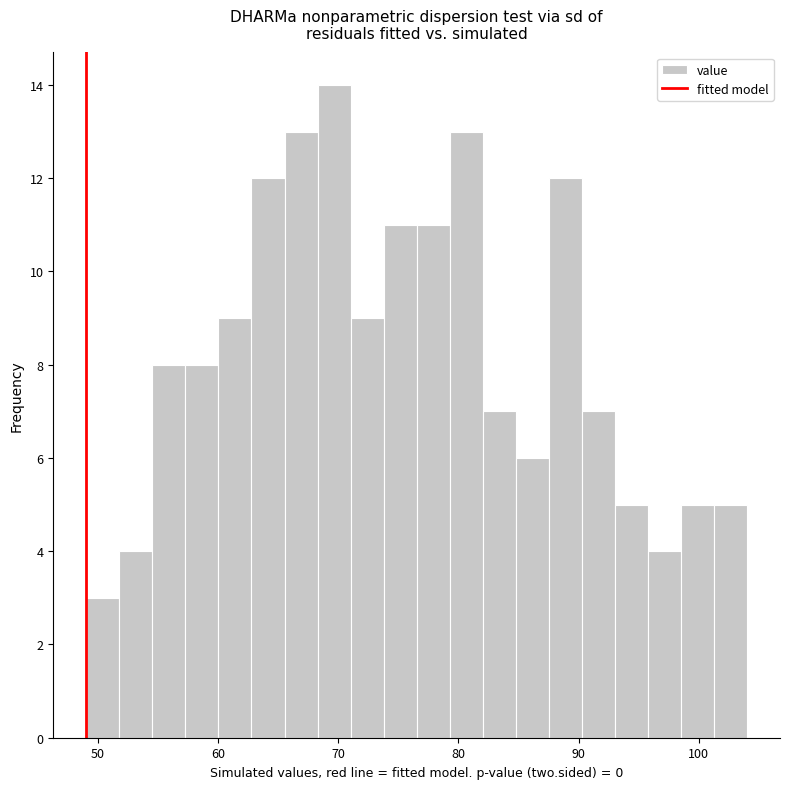

Read against the x-axis, roughly where is the centre of the tallest bar?

70